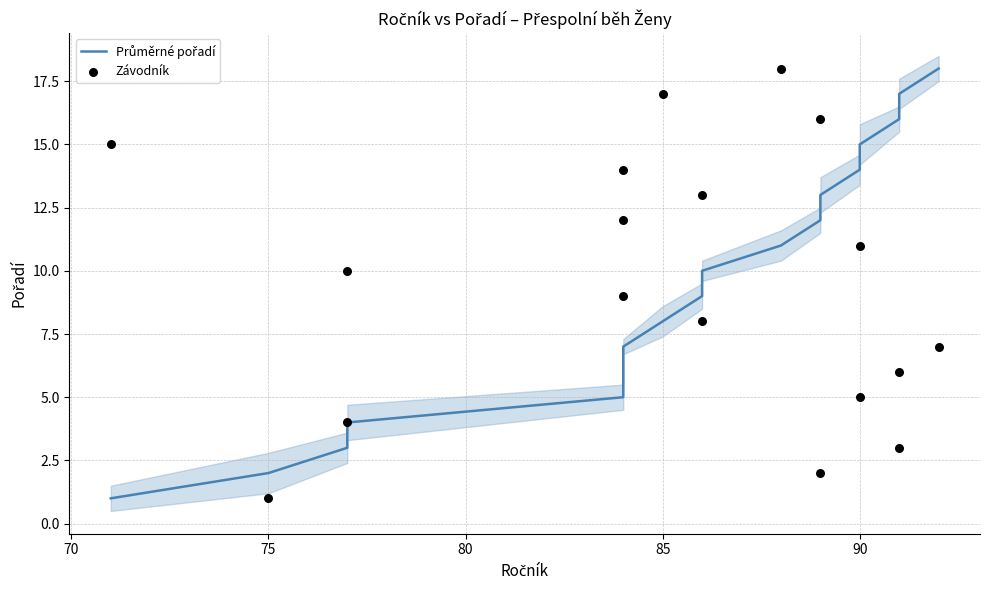

Which series has the largest Y range (max minus min)?

Průměrné pořadí